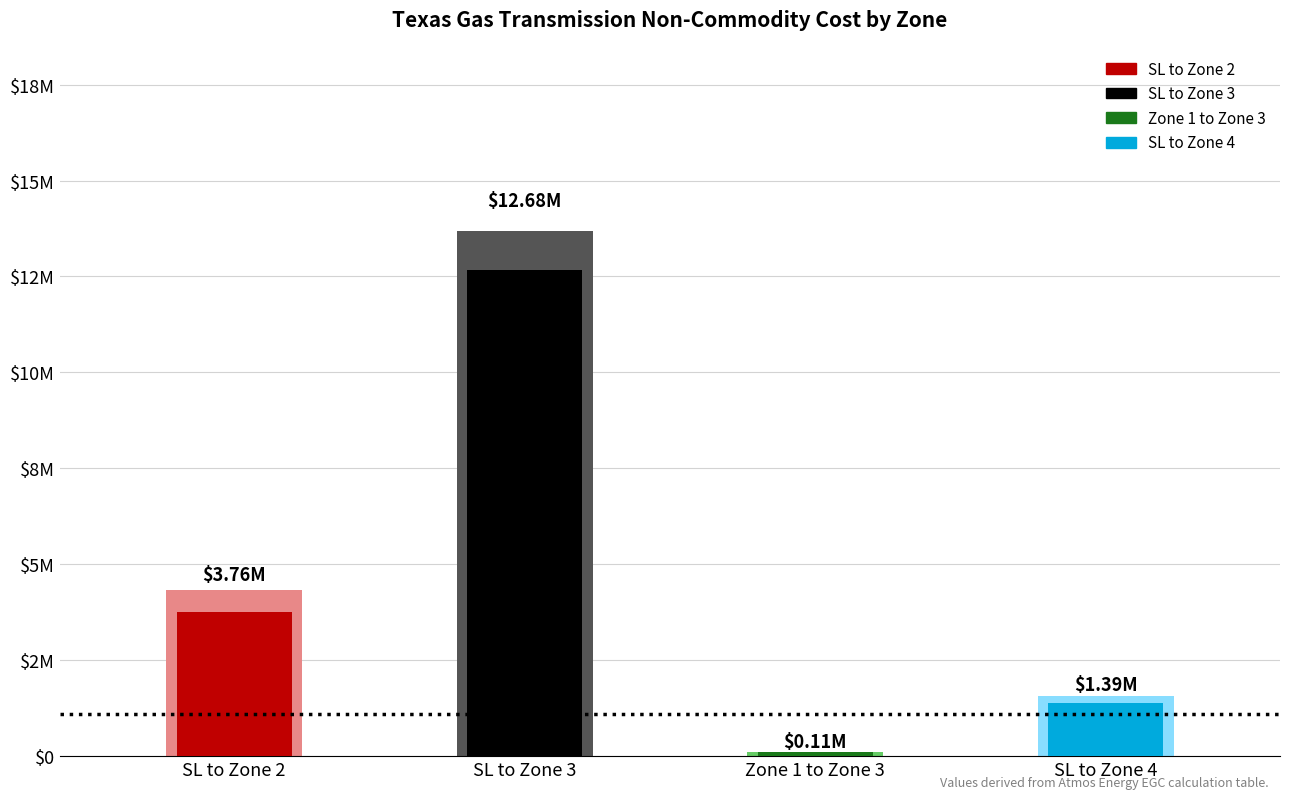

How many data points in Demand are less than 3759716?

2